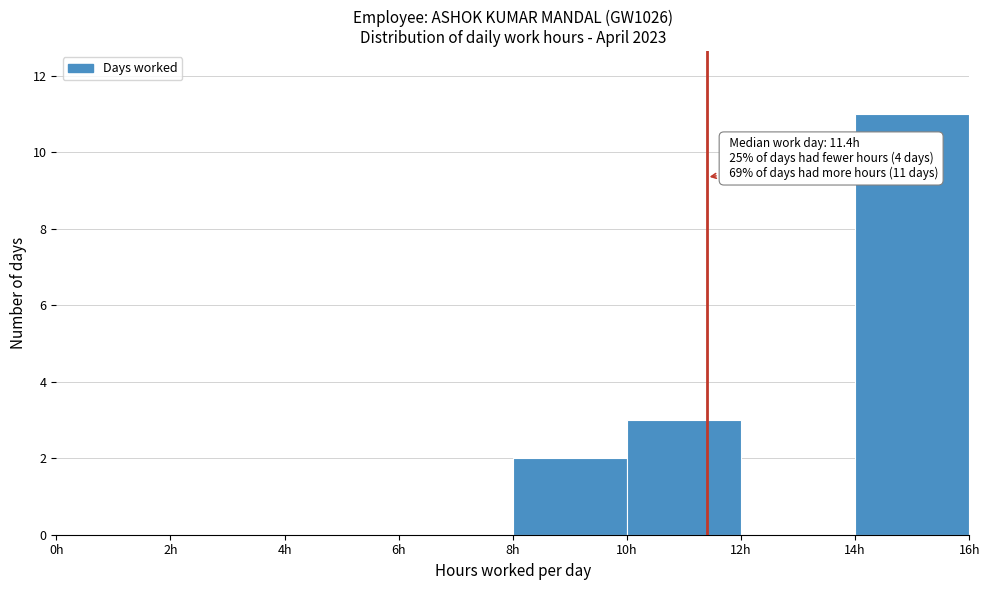

Over which range of the x-axis is the bar tallest?

14 to 16